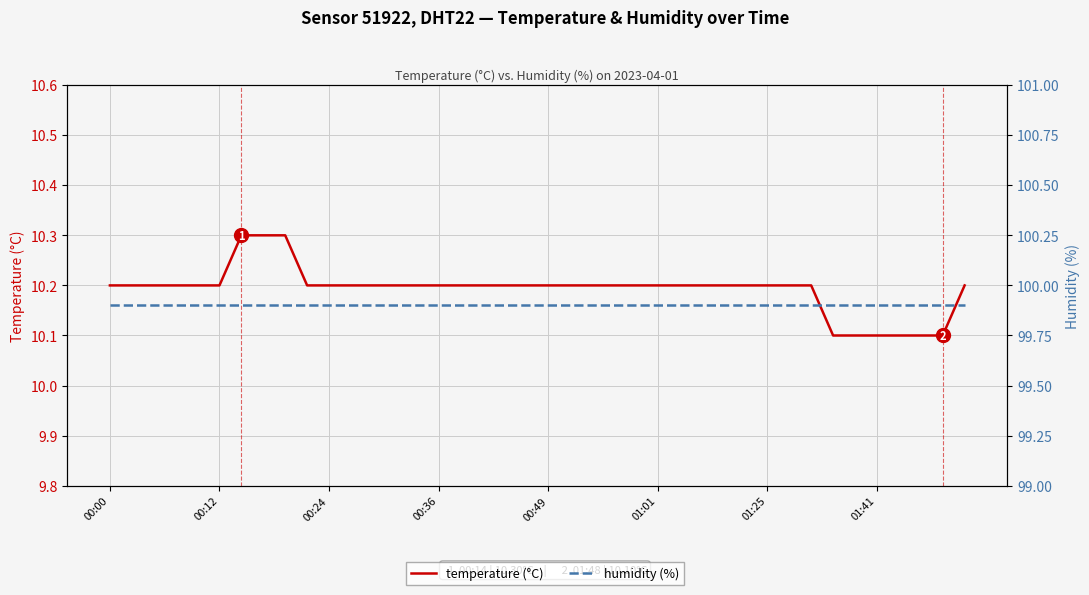

Which series changed the most between 00:49 and 9?

temperature (°C)